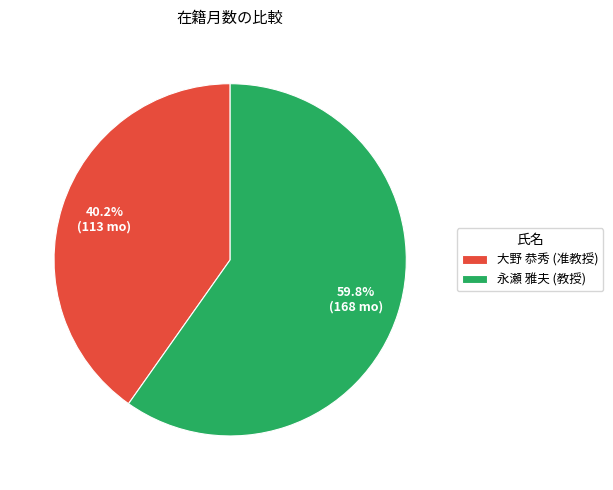

True or false: 大野 恭秀 accounts for 40% of the total.

True